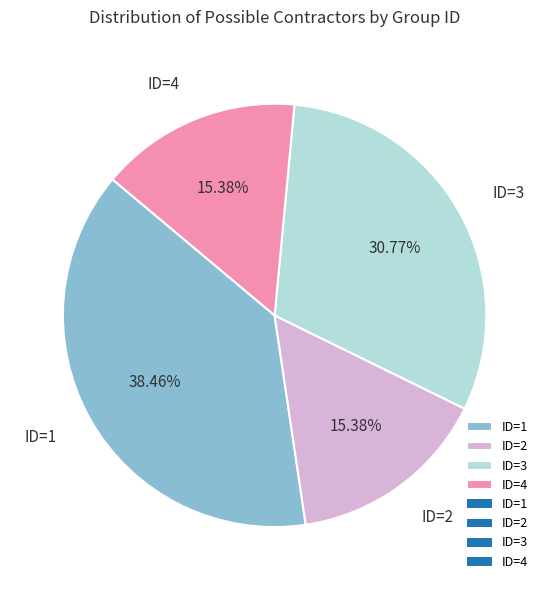

To the nearest percent, what percentage of the pie is ID=2?

15%